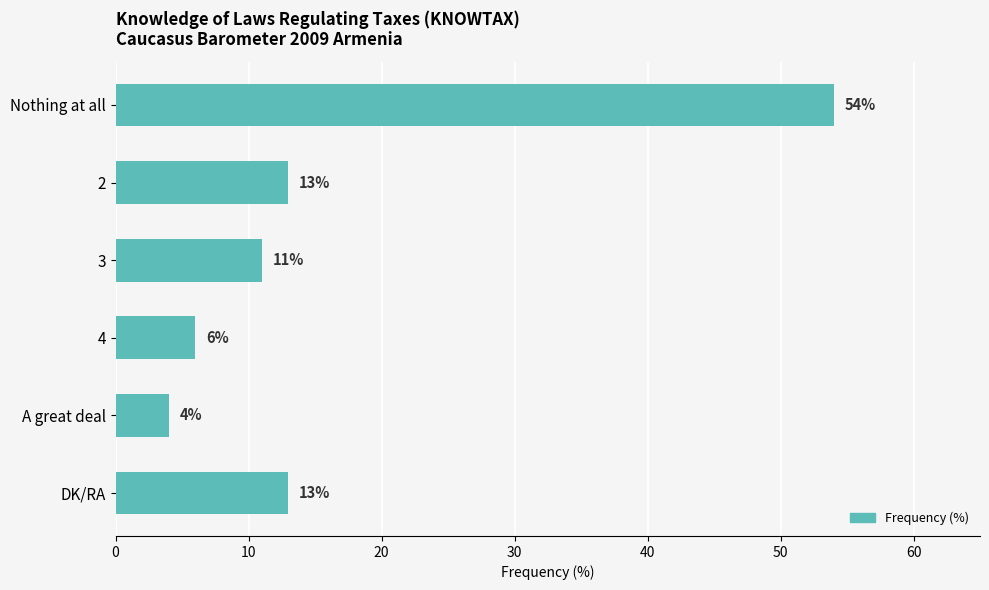

Reading top to bottom, transcribe all the data shown in this chart.

Nothing at all=54	2=13	3=11	4=6	A great deal=4	DK/RA=13